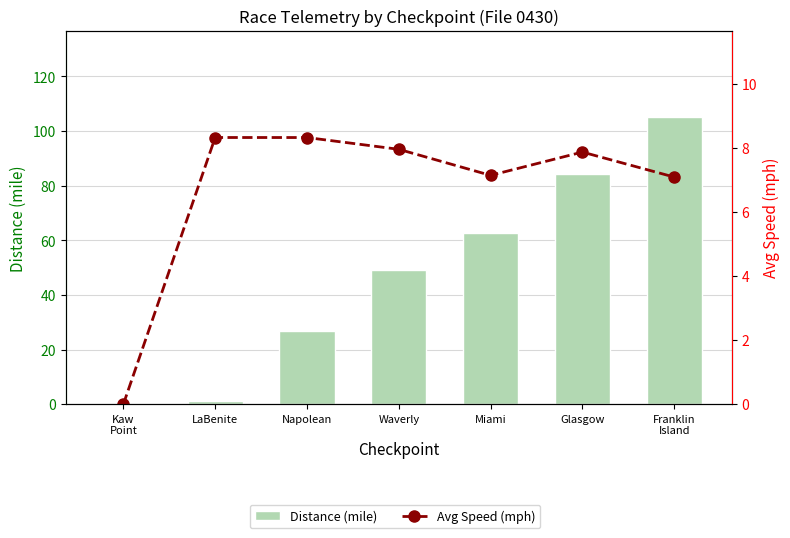

Where is Distance (mile) nearest to the value 52?

Waverly